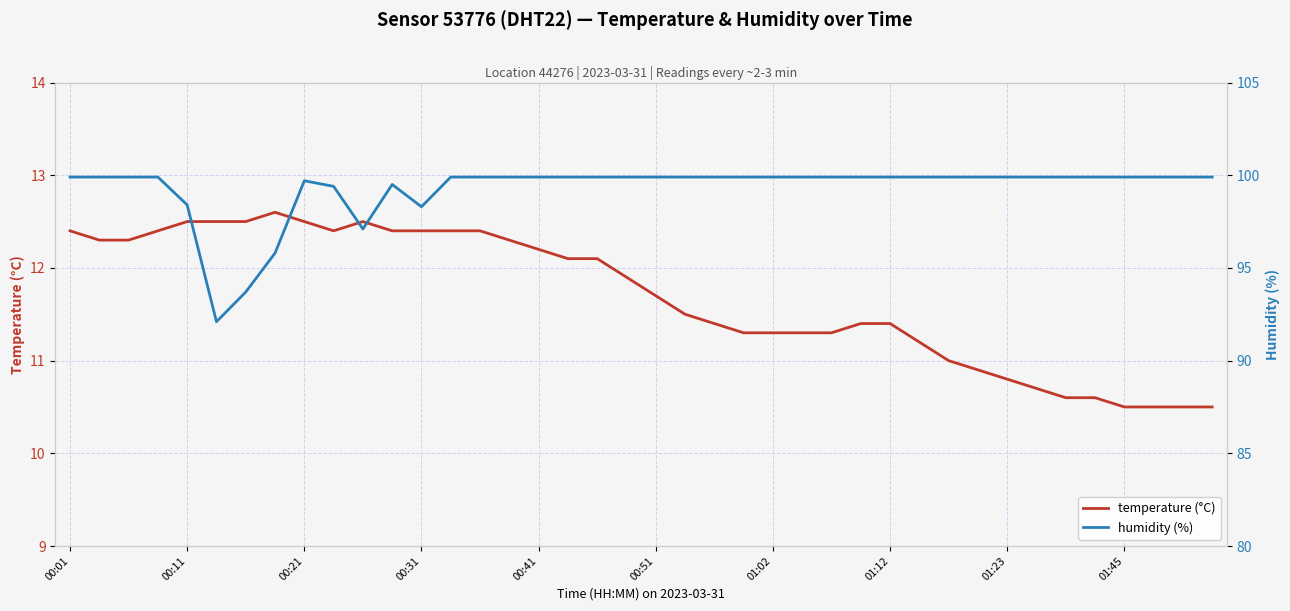

What is the maximum value for temperature (°C)?

12.6